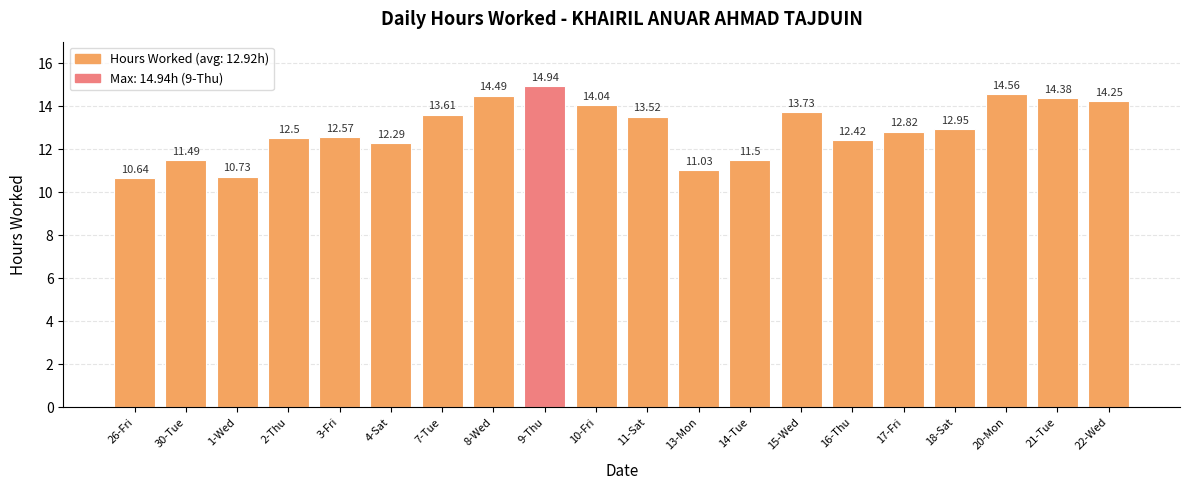

Reading right to left, what are all the values shown in this chart?

14.2	14.4	14.6	12.9	12.8	12.4	13.7	11.5	11.0	13.5	14.0	14.9	14.5	13.6	12.3	12.6	12.5	10.7	11.5	10.6